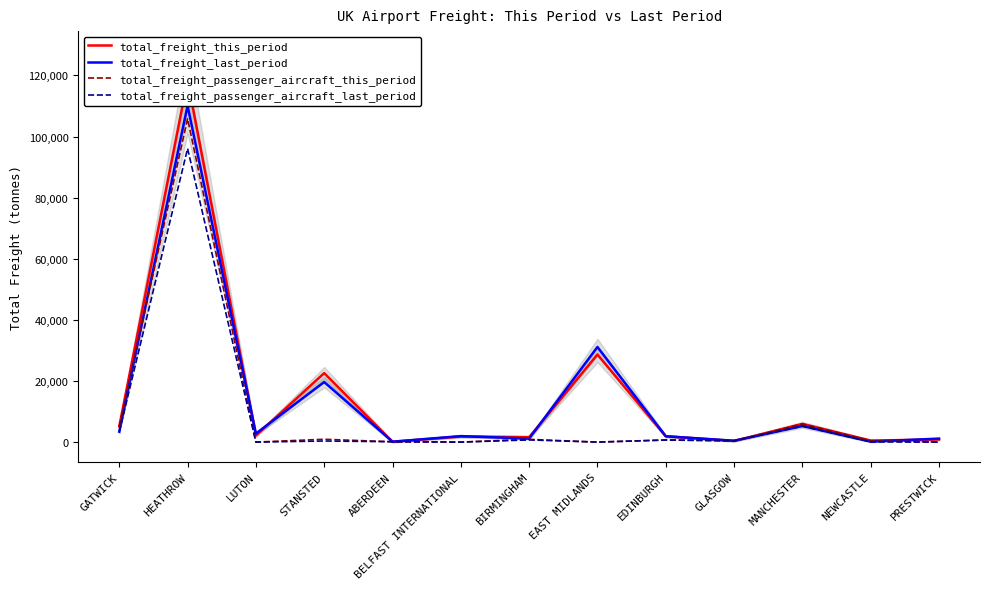

What is the label of the 7th point from the right?

BIRMINGHAM